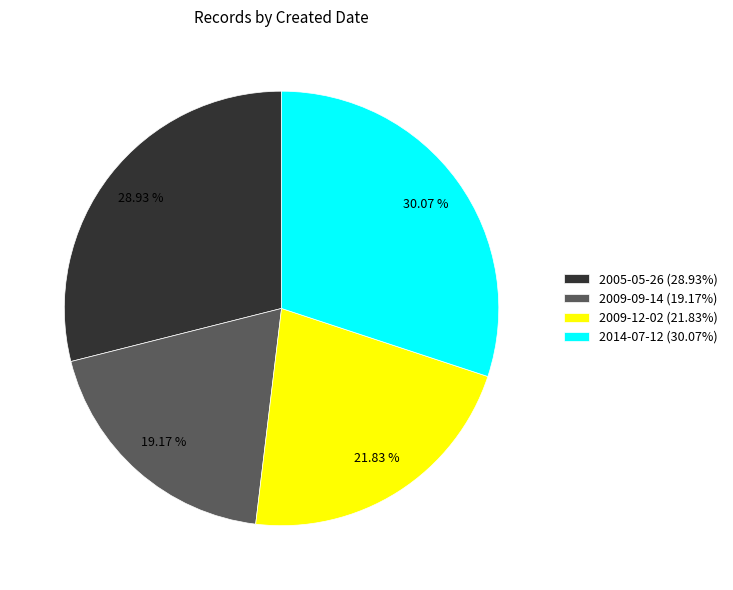

How many segments does this pie chart have?

4